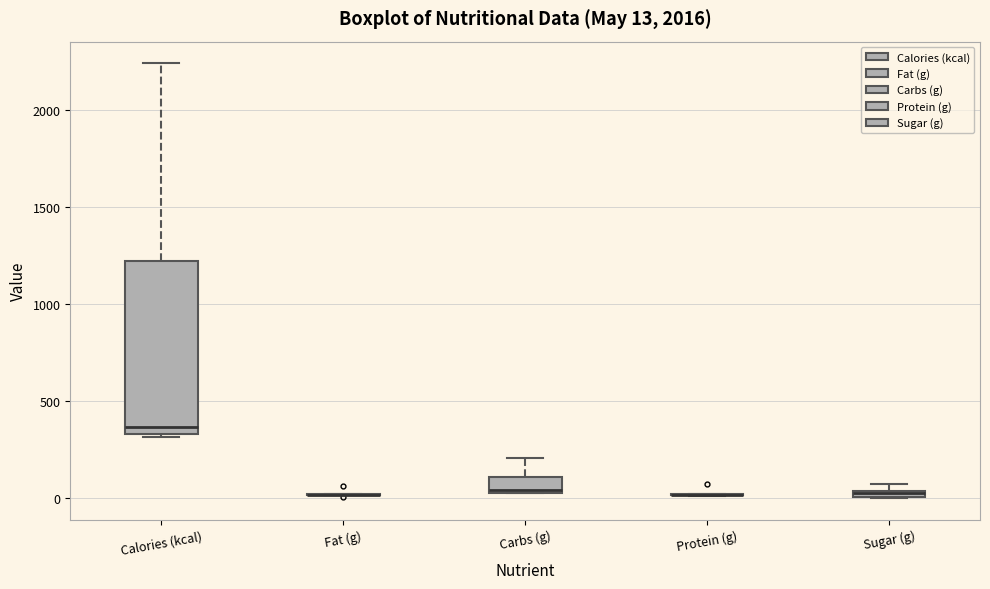

Comparing the boxes themselves (not the whiskers), which one is the tallest?

Calories (kcal)